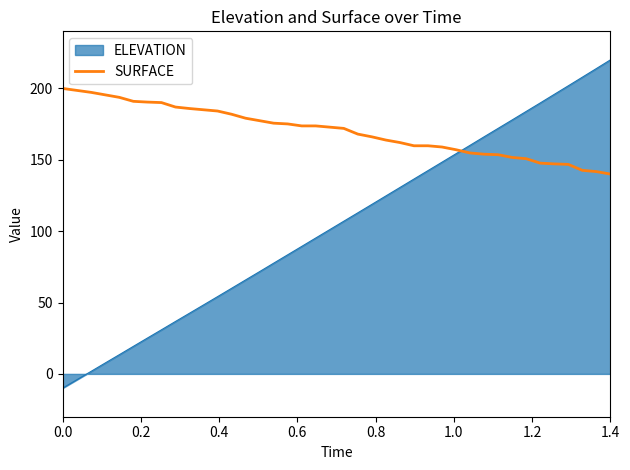

Which series has the largest total across all categories?

SURFACE